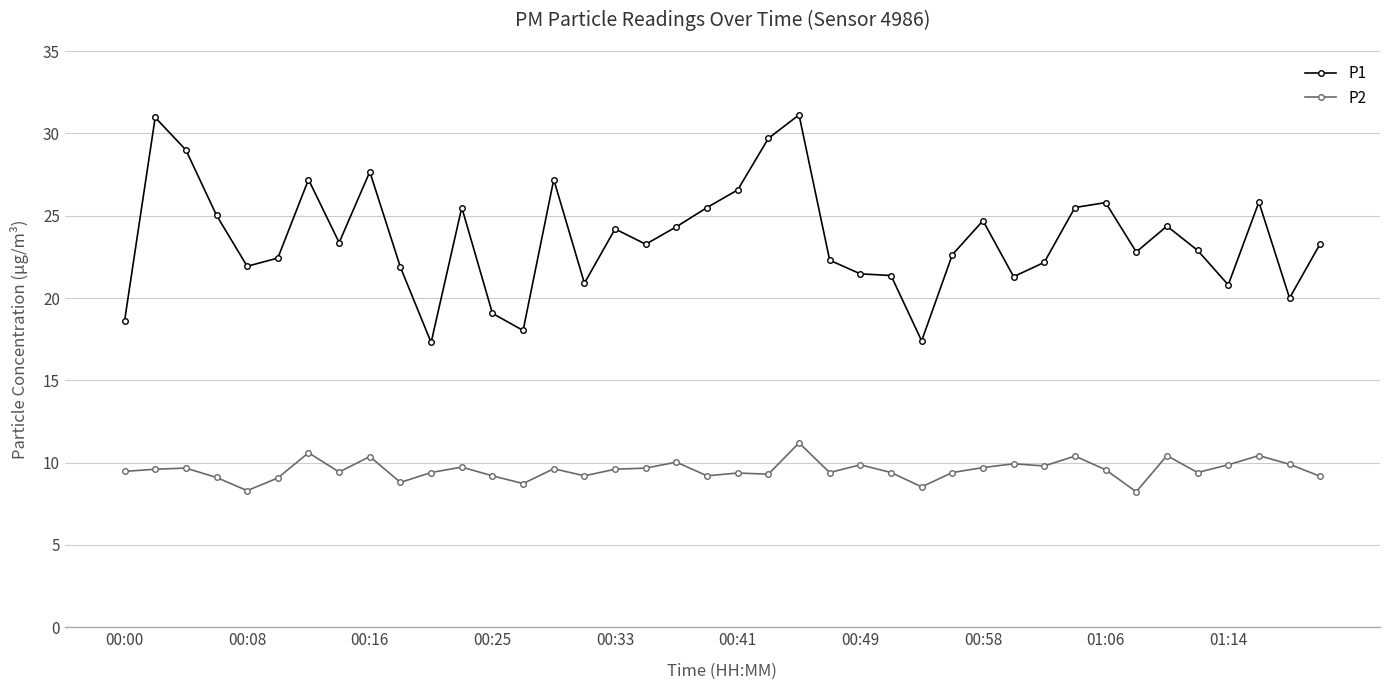

Which series has the largest total across all categories?

P1